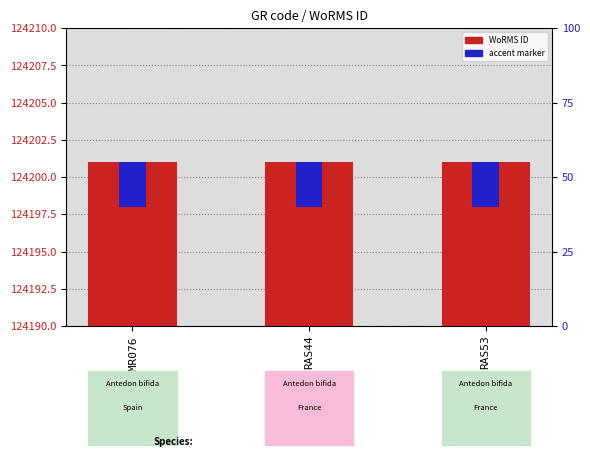

What is the total value across all series at RAS44?

124204